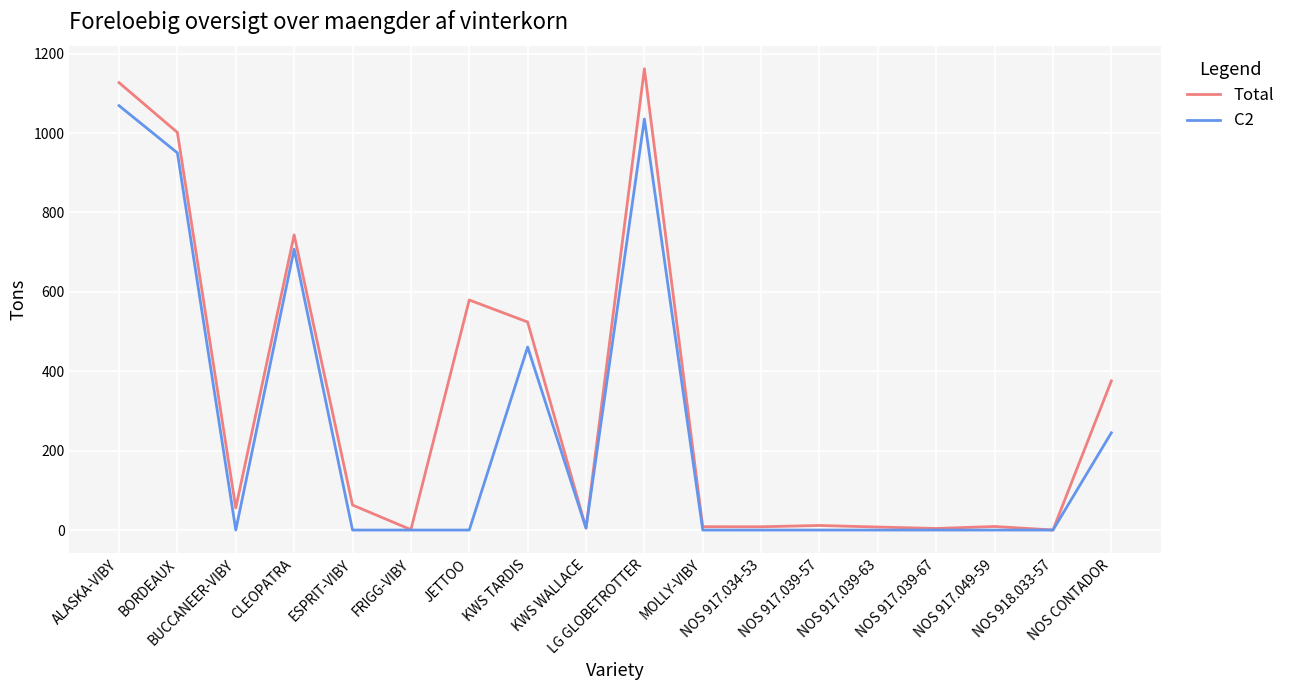

What is the maximum value shown in the chart?

1162.0